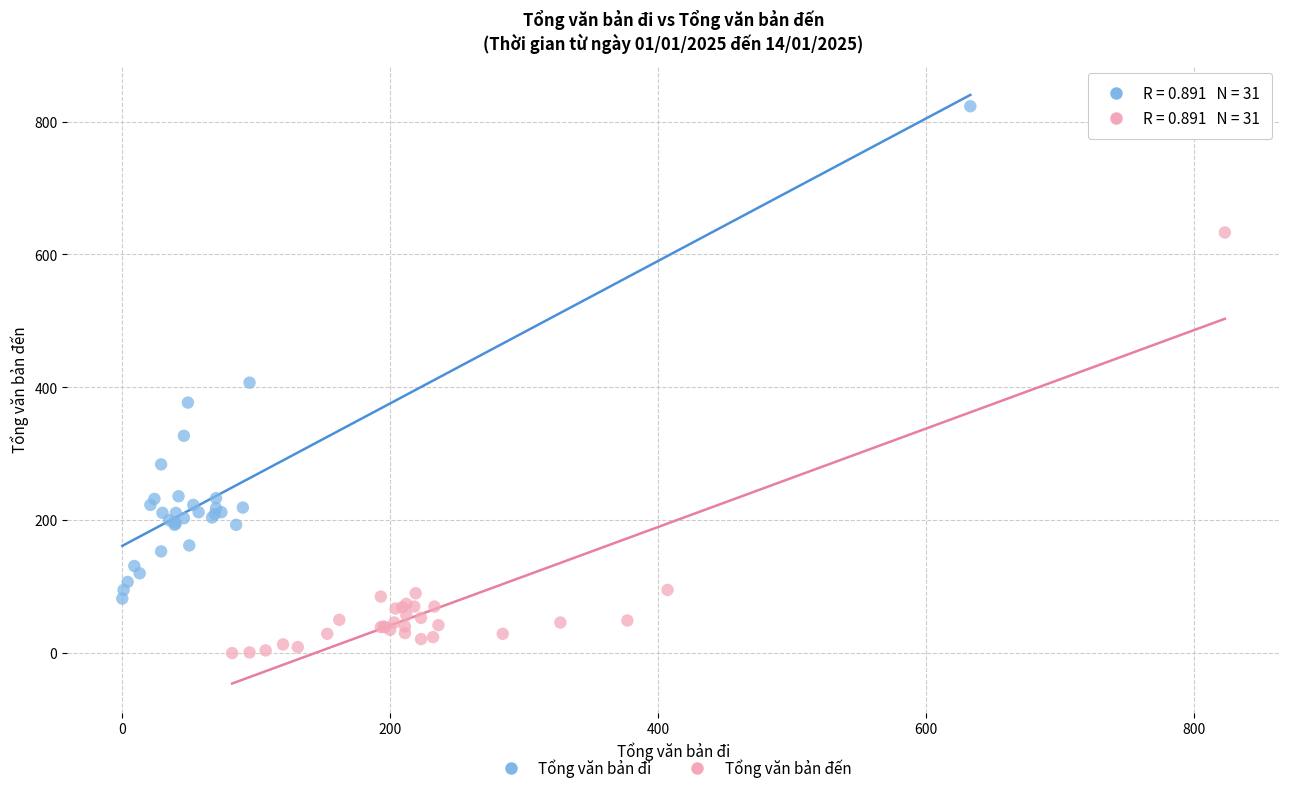

What are all the series names shown in the legend?

Tổng văn bản đi, Tổng văn bản đến